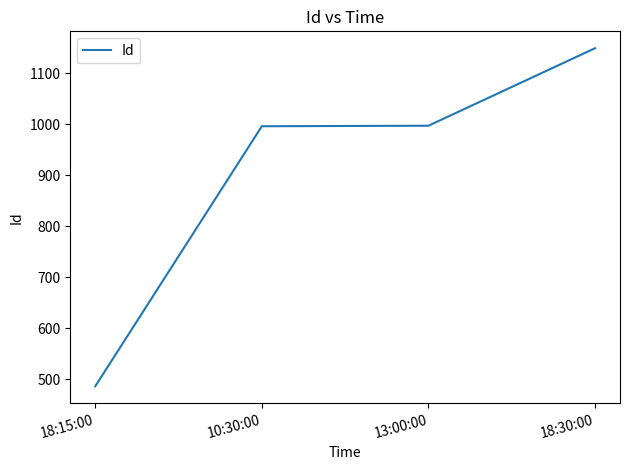

Is this an area chart (filled region under the line)?

No